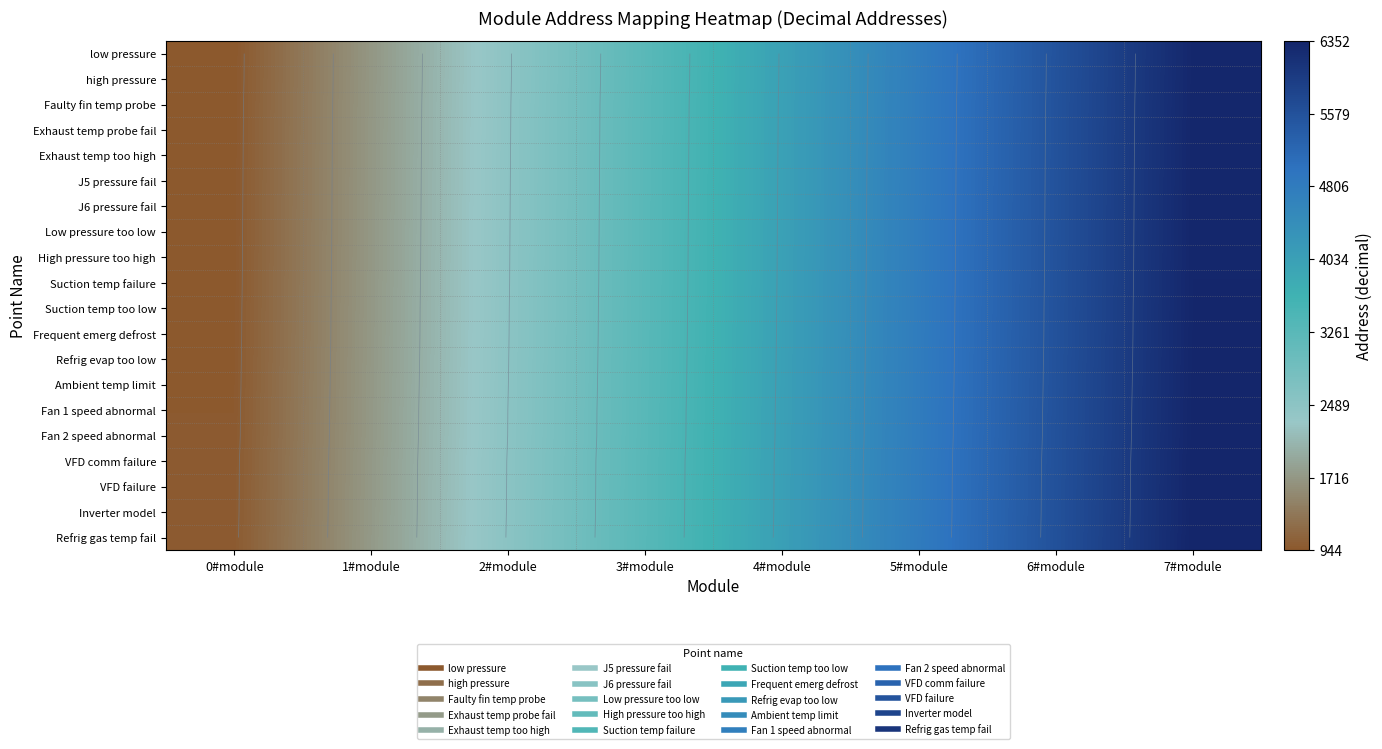

What is the total value across all series at 7#module?

126681